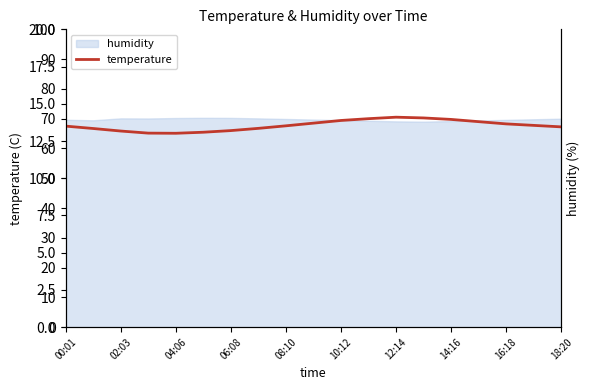

The value of humidity at 14:16 is 116.2. True or false?

False